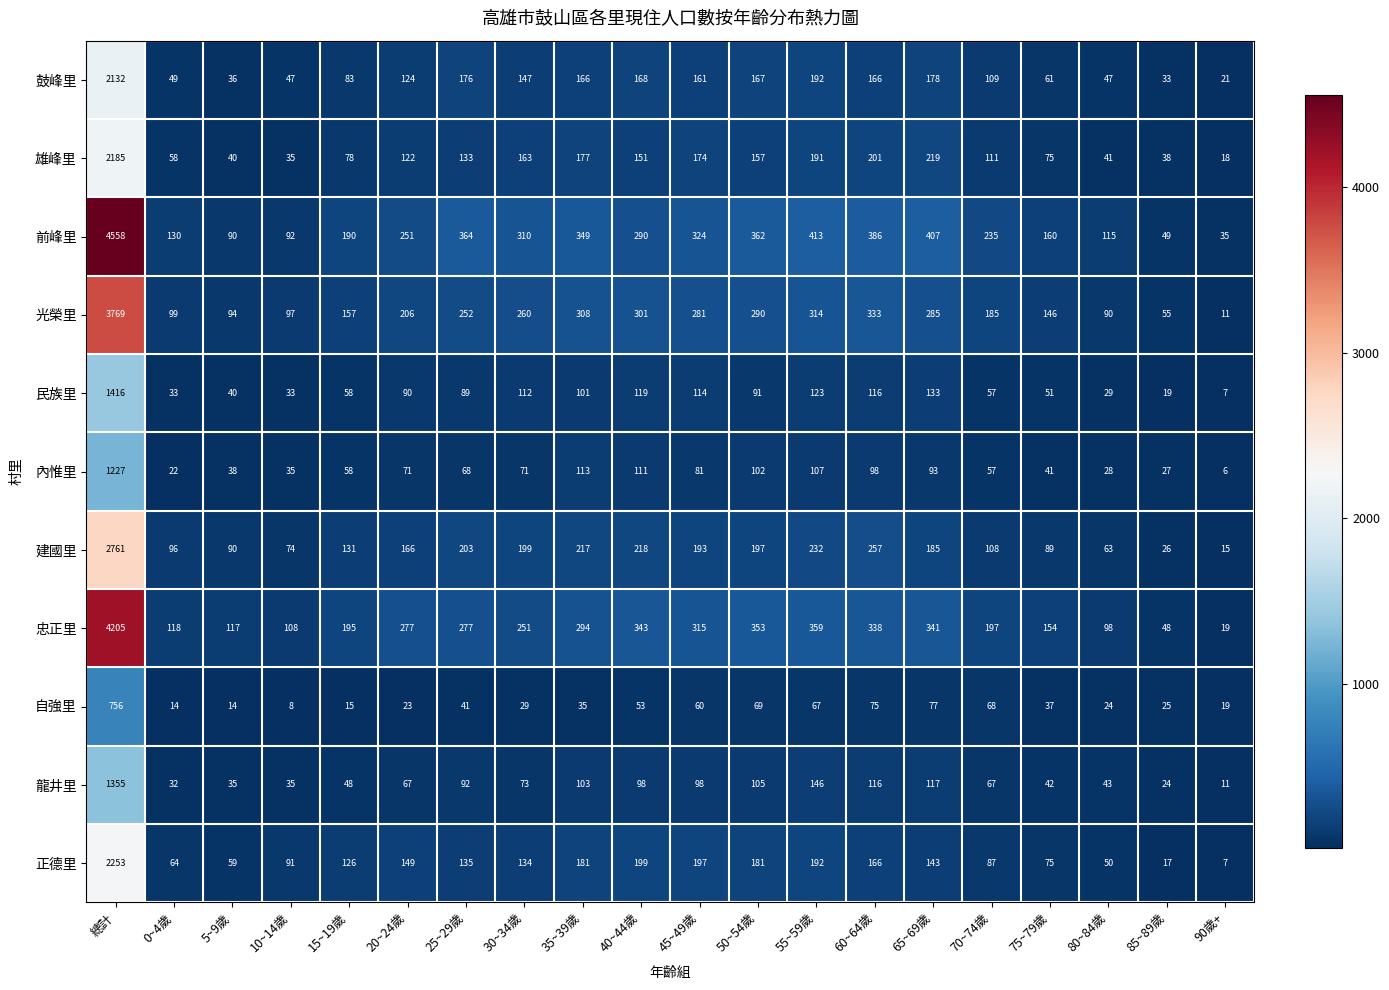

The 鼓峰里 series shows 83 at 15~19歲. True or false?

True